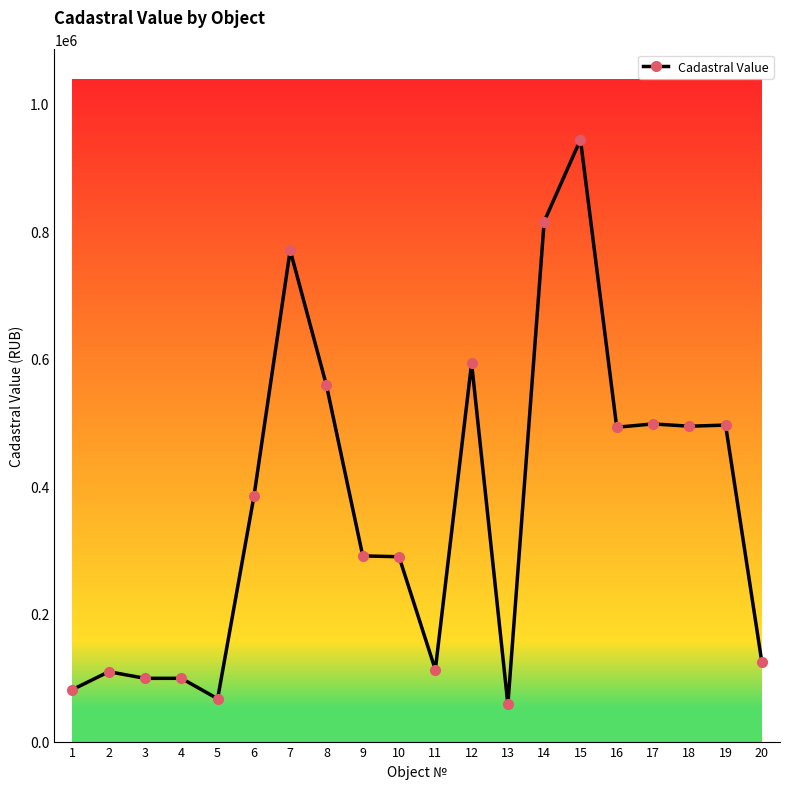

What is the difference between the second highest and minimum values?

756512.5